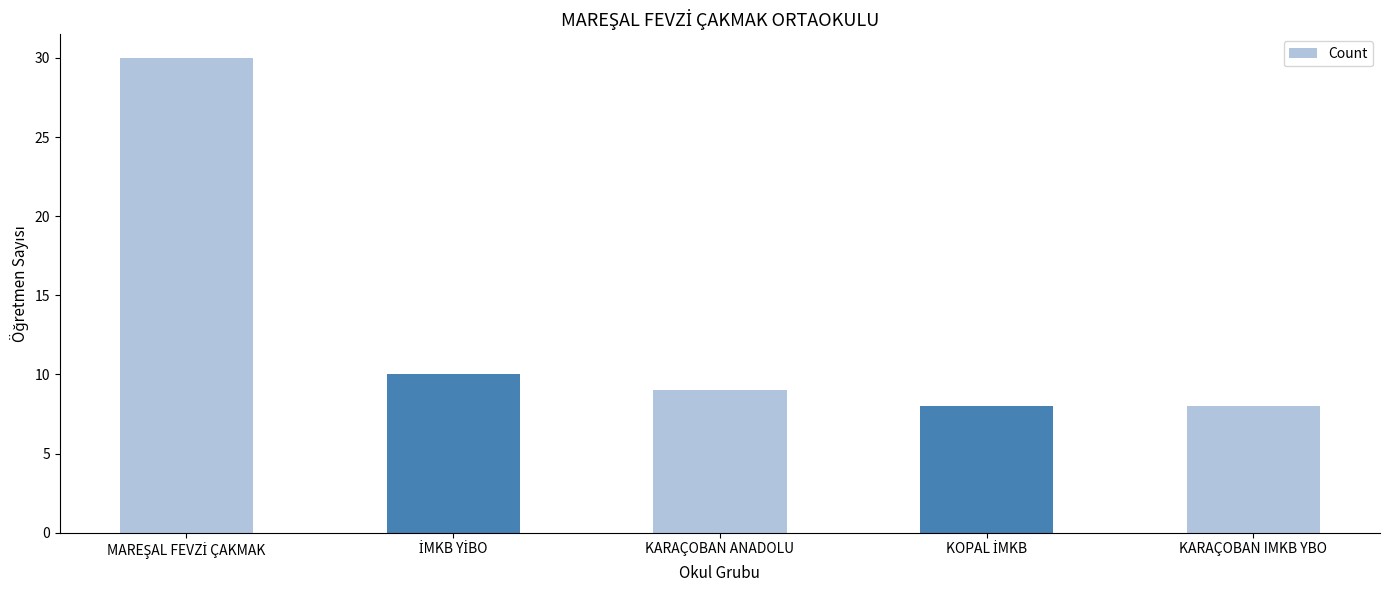

What is the label of the 3rd bar from the left?

KARAÇOBAN ANADOLU